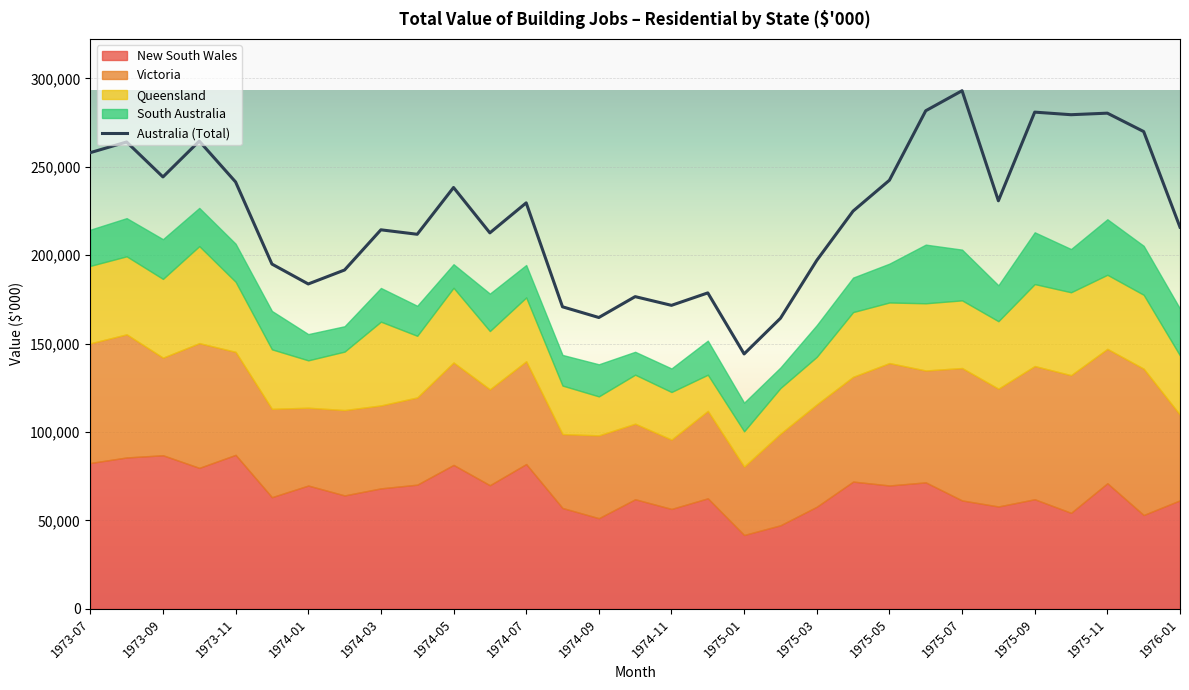

Reading left to right, list all the values displayed in this chart.

258026	264056	244278	264549	241441	195021	183758	191657	214384	211860	238308	212661	229623	170846	164794	176597	171673	178709	144193	164359	197105	224976	242419	281712	293045	230802	280931	279473	280350	269952	215858